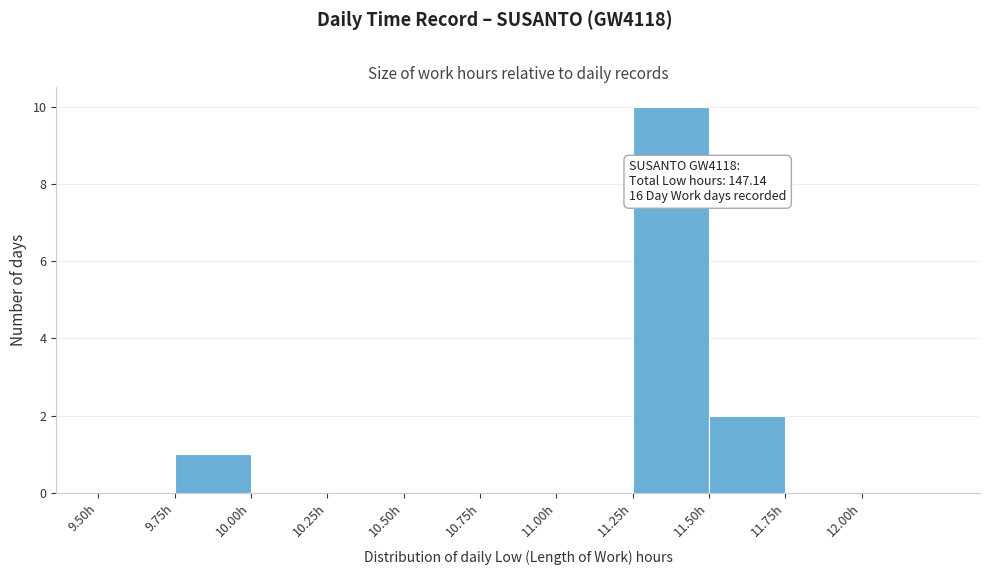

Over which range of the x-axis is the bar tallest?

11.25 to 11.50